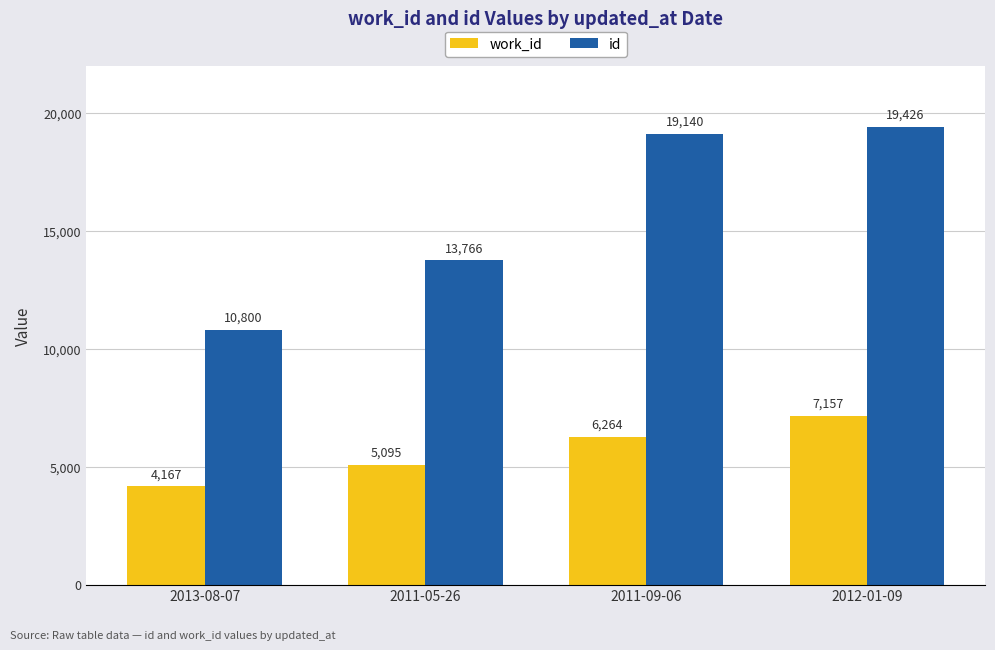

What is the sum of all id values?

63132